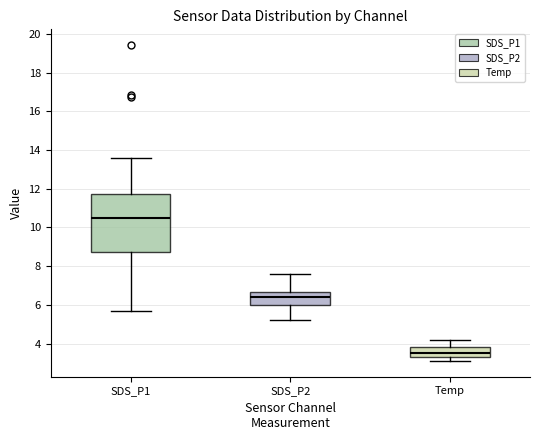

Where does the upper whisker of the box for SDS_P2 end on the y-axis? The values are not printed on the chart, so give them approximately, as read against the axis.

7.6